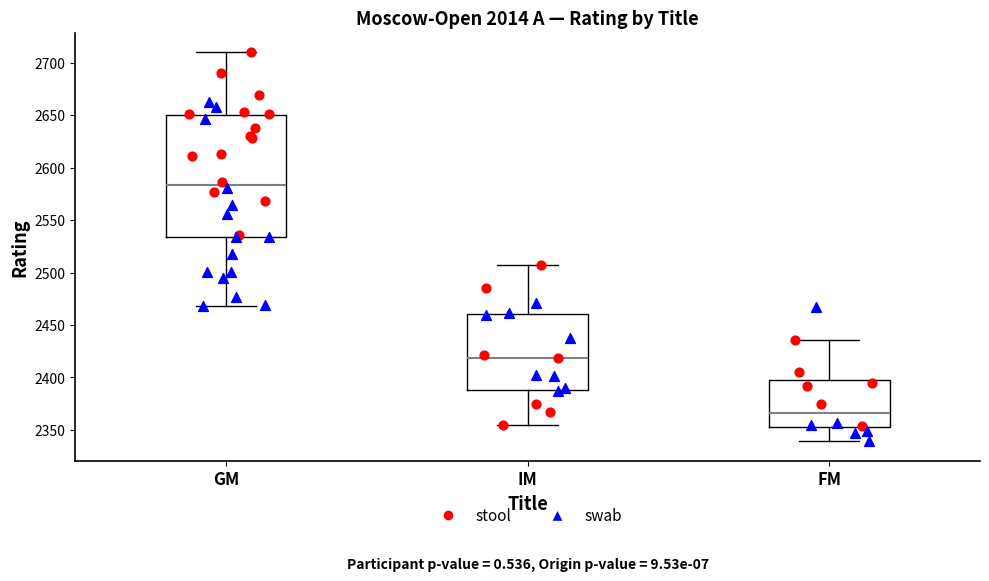

Reading left to right, transcribe this box plot: for each box, give where its median line is, the range the box spans, and where its two whiskers end, as read against the y-axis. The values are not printed on the chart, so give them approximately, as read against the axis.

GM: median 2585, box 2535 to 2650, whiskers 2470 to 2710
IM: median 2420, box 2390 to 2460, whiskers 2355 to 2505
FM: median 2365, box 2355 to 2400, whiskers 2340 to 2435